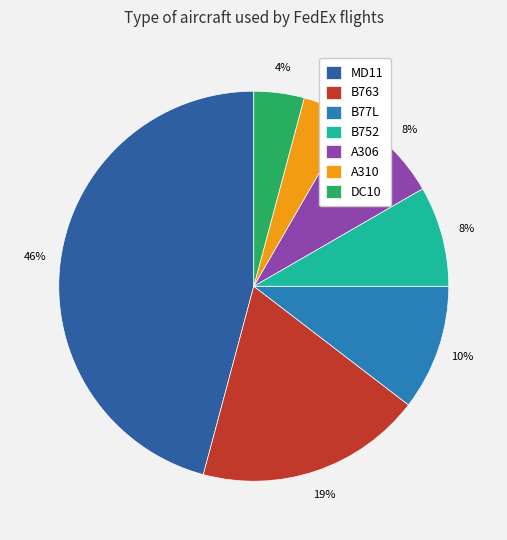

How many slices are in this pie chart?

7